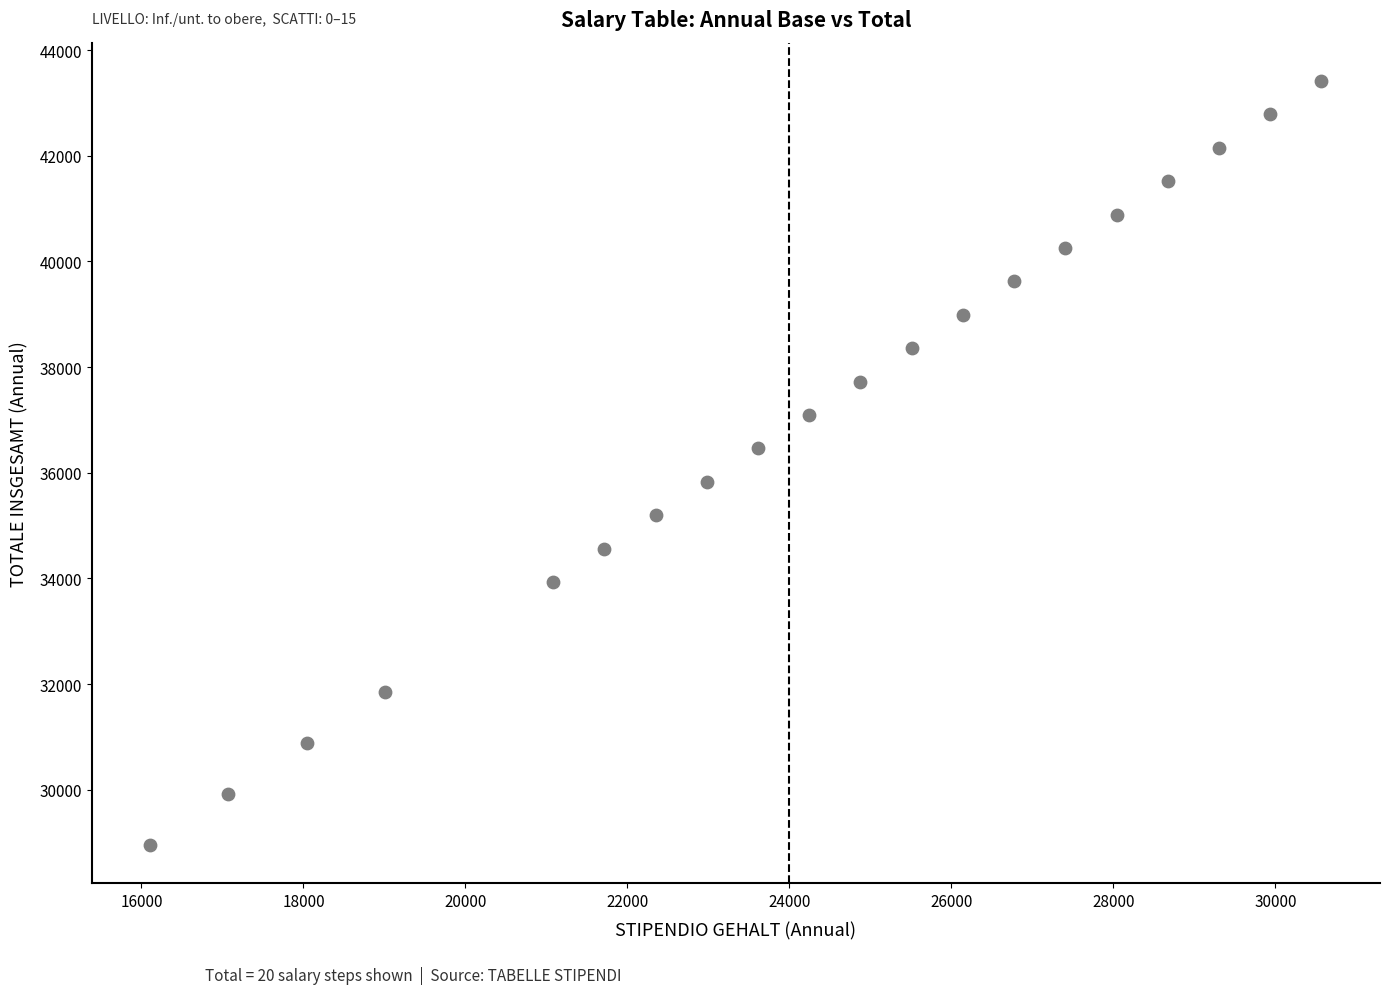

What is the range of X values (max minus min)?

14461.1